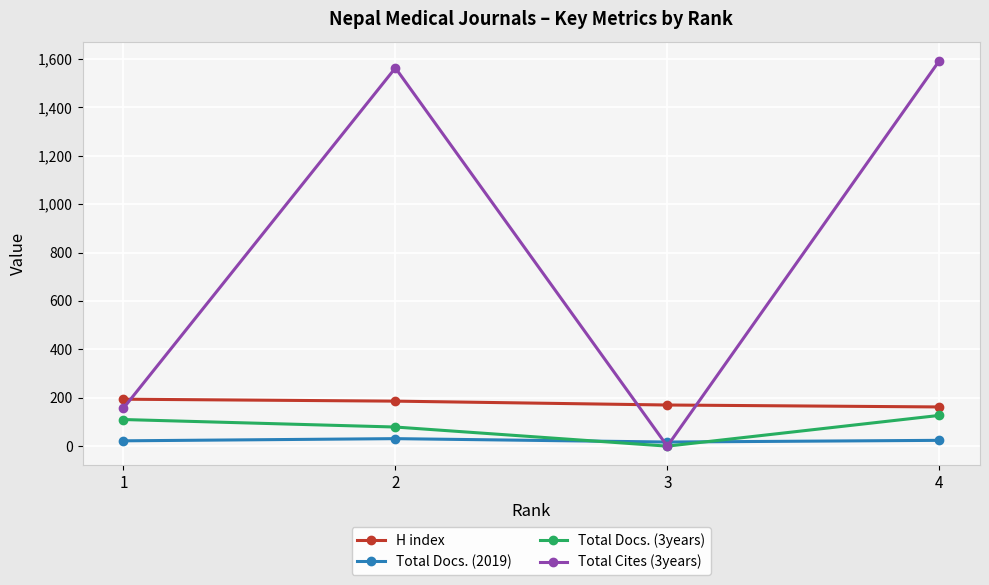

True or false: H index has more than 1 interior local peaks.

False